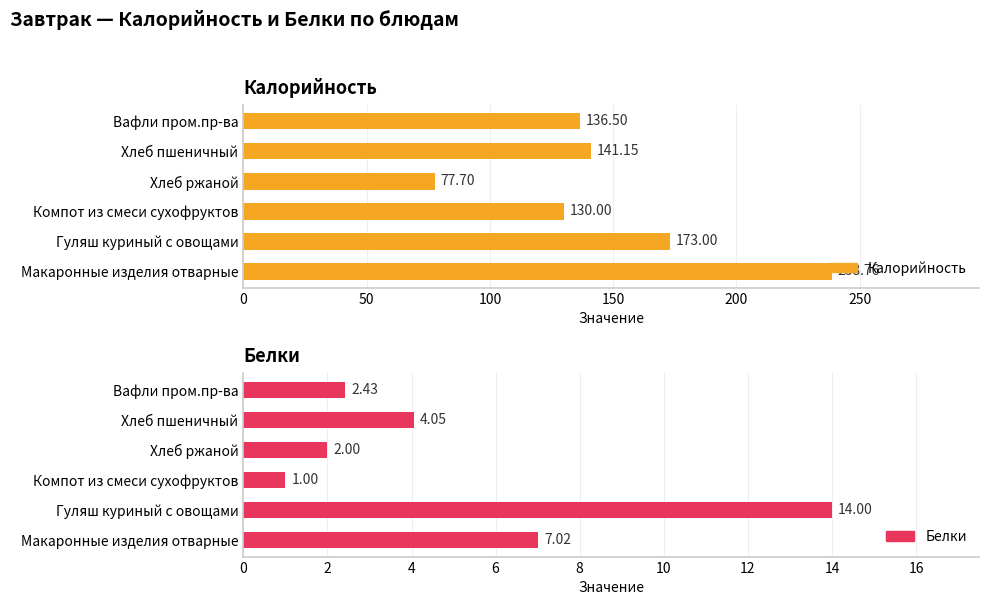

How many values in the Калорийность series exceed 141?

3